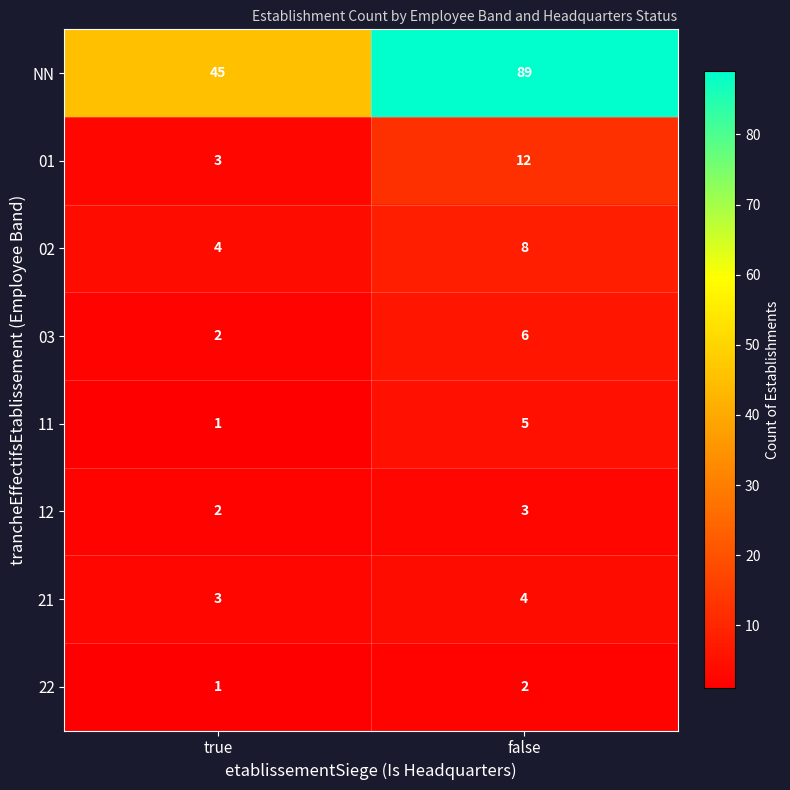

At which category is the sum across all series the highest?

false